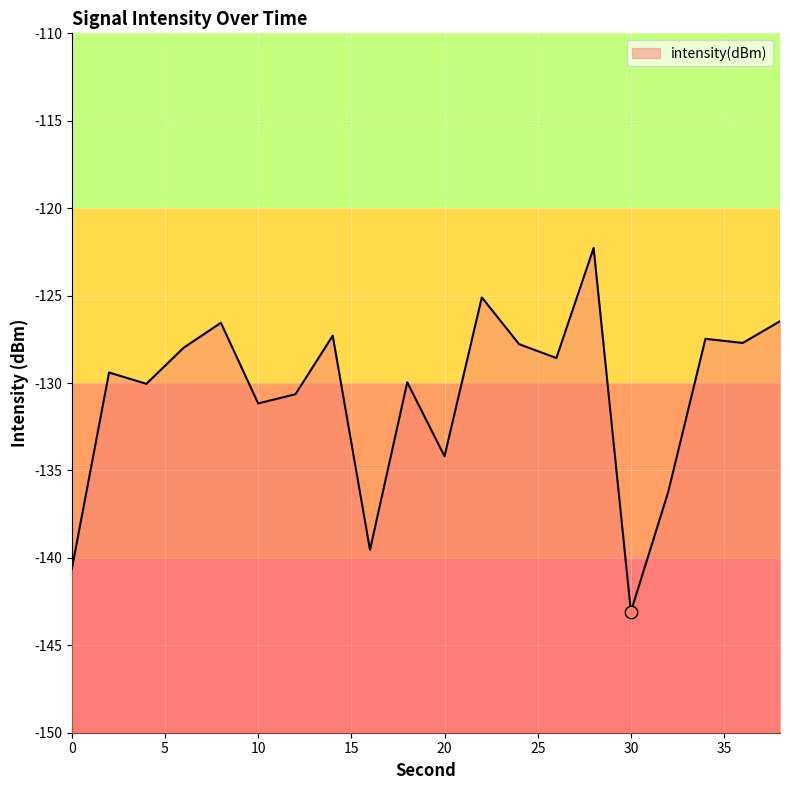

What is the change in value from 34 to 36?

-0.2